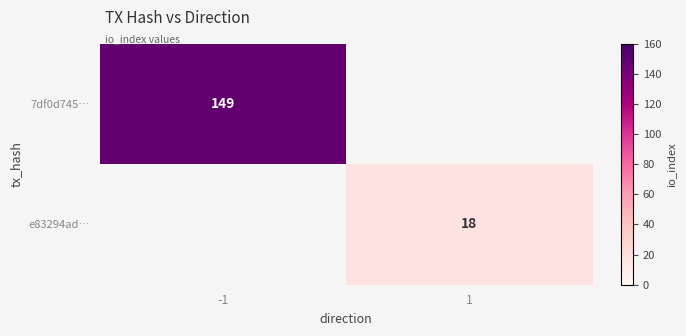

The 7df0d745… series shows 216.7 at -1. True or false?

False